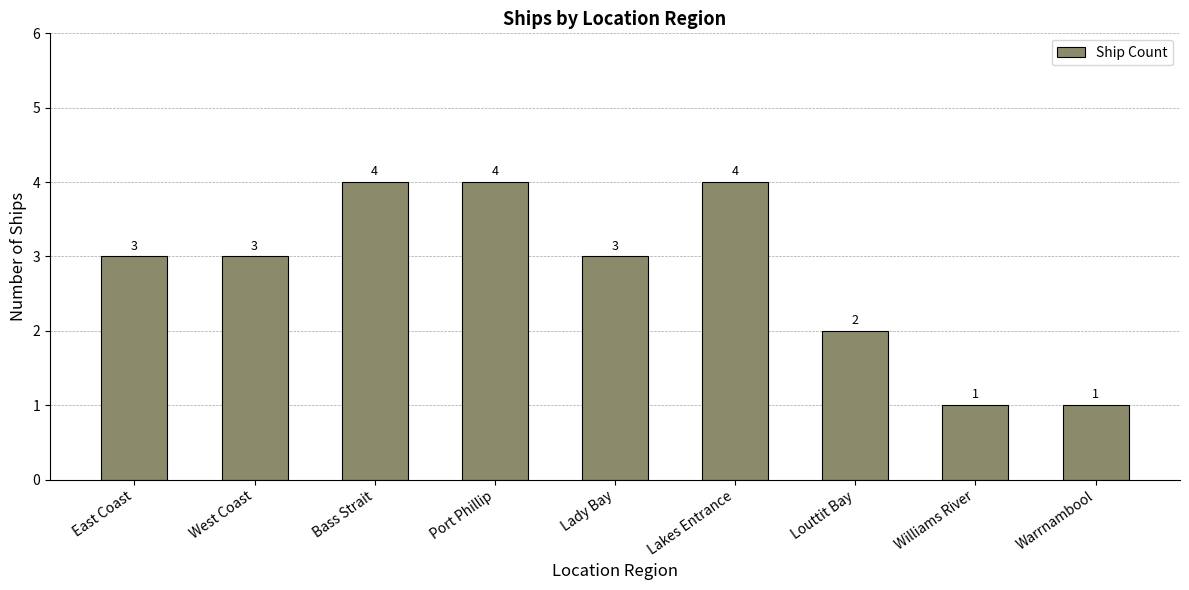

What is the label of the 6th bar from the left?

Lakes Entrance